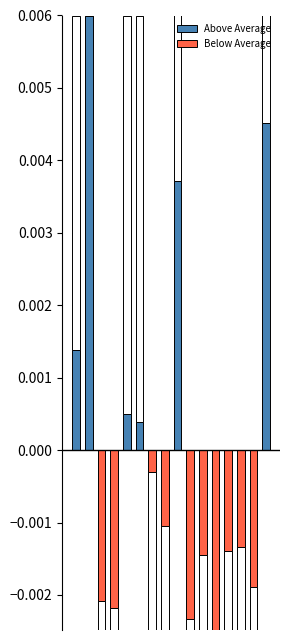

How many data points does each series have?

16